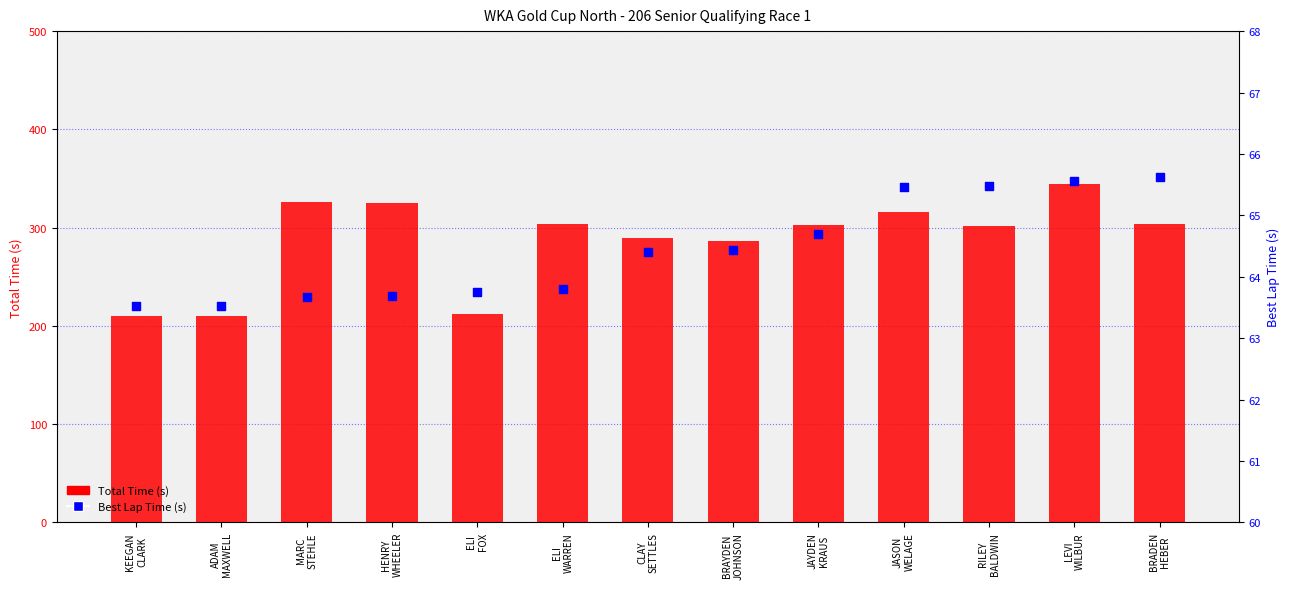

Which series has the largest total across all categories?

Total Time (s)